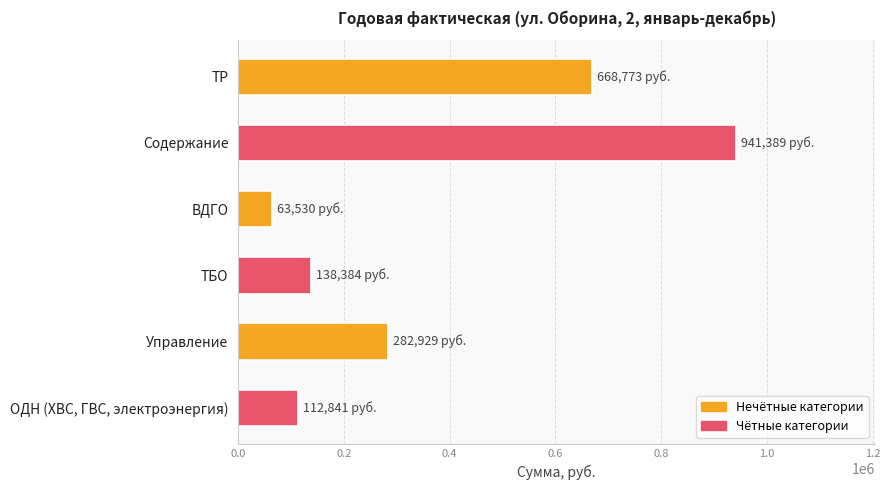

Is it true that the value at ТР is 668773.0?

True